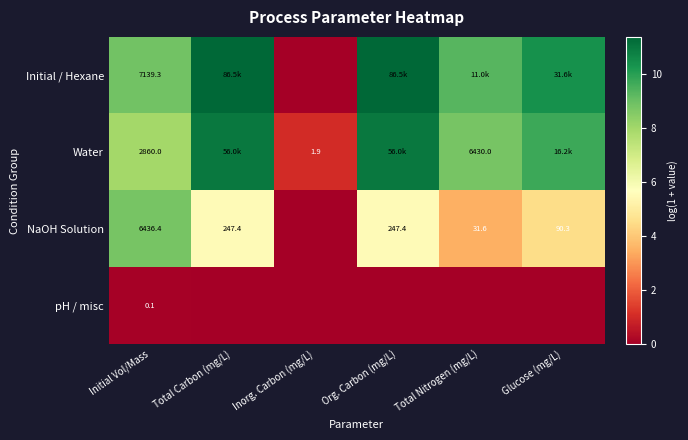

Which category has the lowest value across all series?

Inorg. Carbon (mg/L)